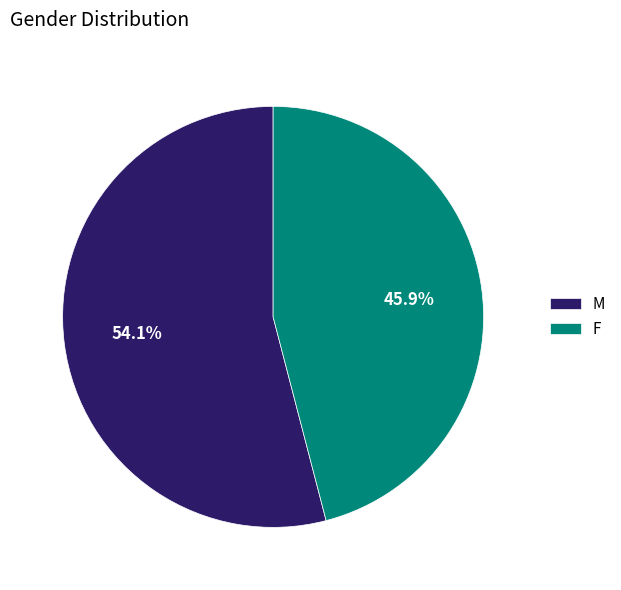

How many segments does this pie chart have?

2